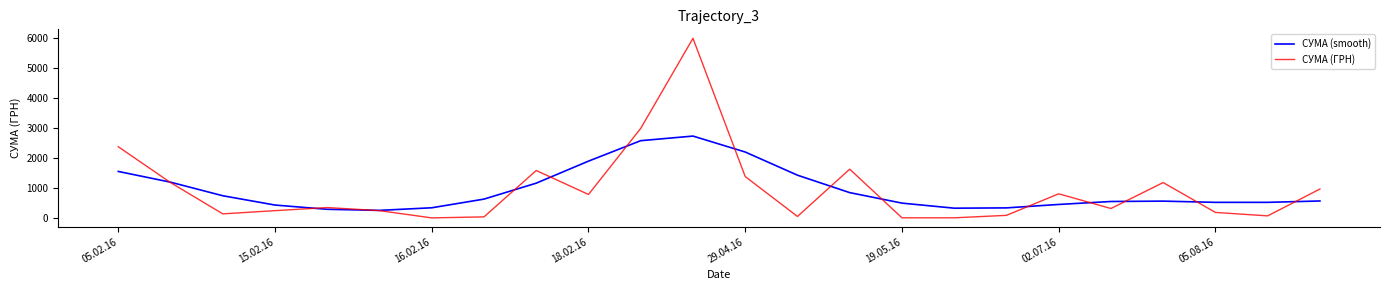

Rank the series by their maximum value, from lowest to highest.

СУМА (smooth), СУМА (ГРН)